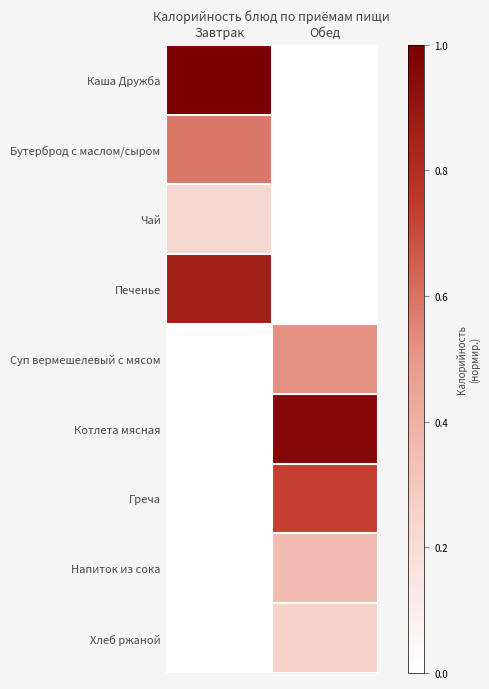

How many distinct data groups are displayed?

9